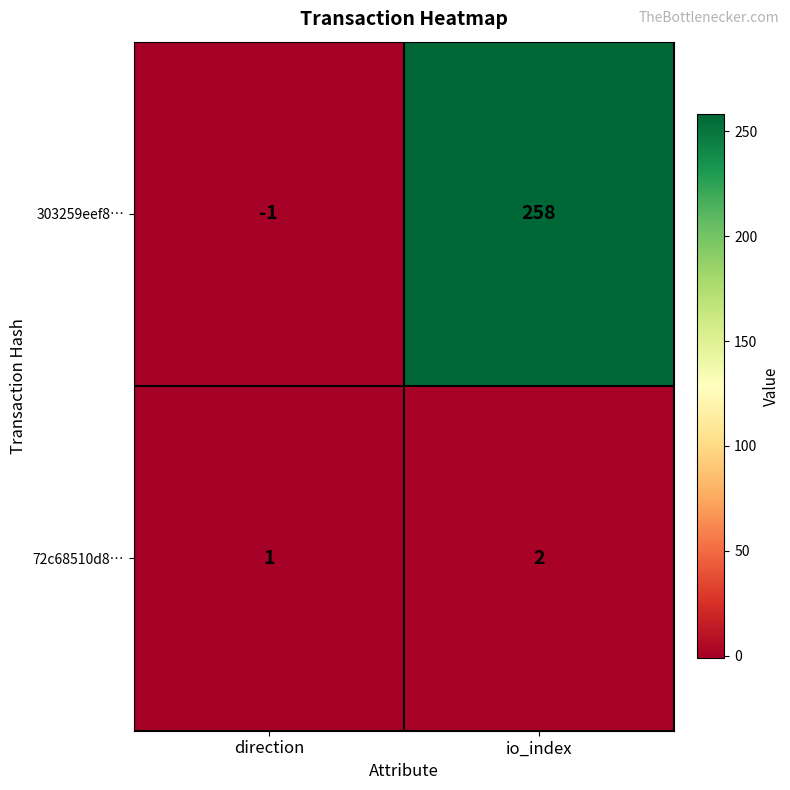

Which category has the highest value across all series?

io_index